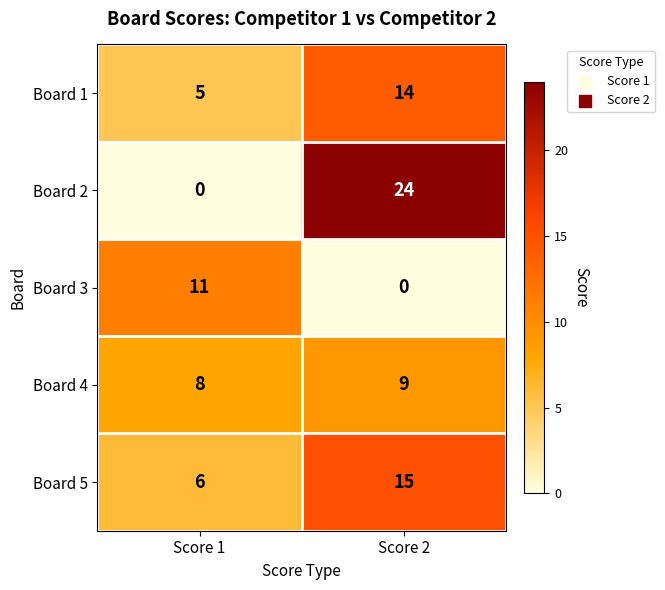

Which series has the widest spread of values?

Board 2